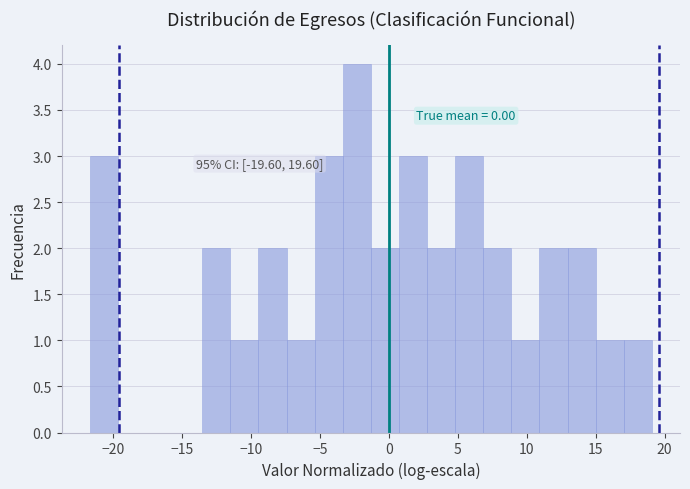

Which range on the x-axis has the tallest bar?

-3.5 to -1.5